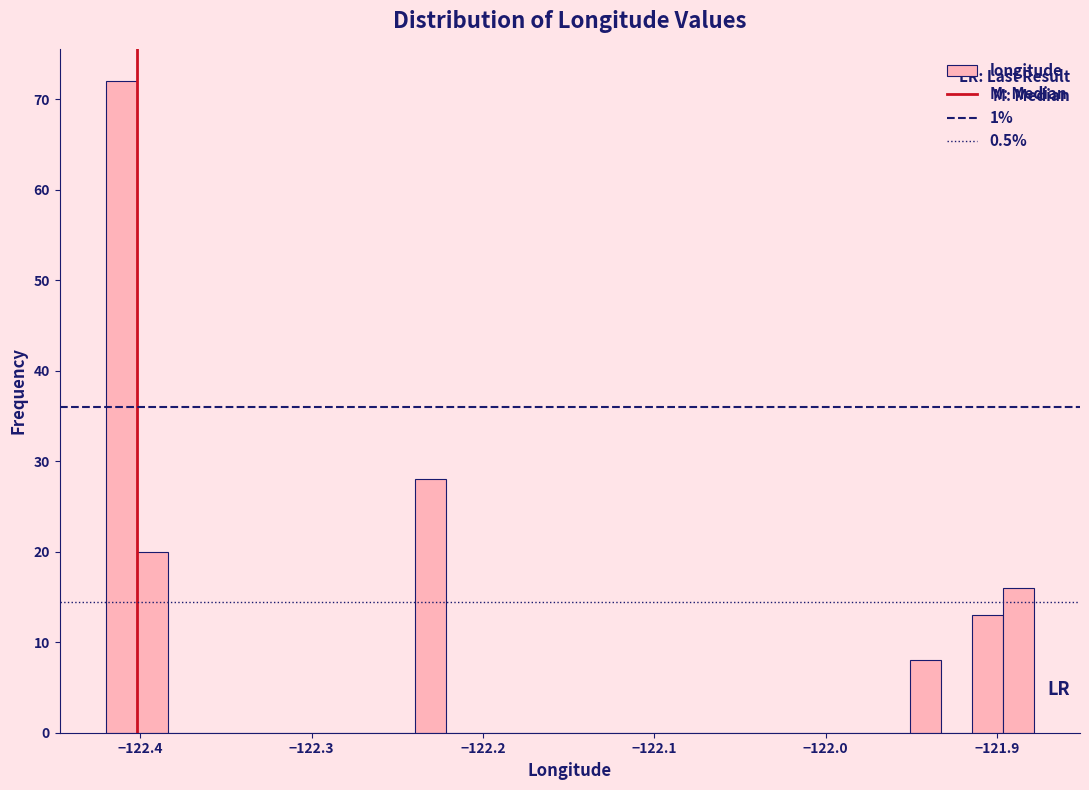

Read against the x-axis, roughly where is the centre of the tallest bar?

-122.41